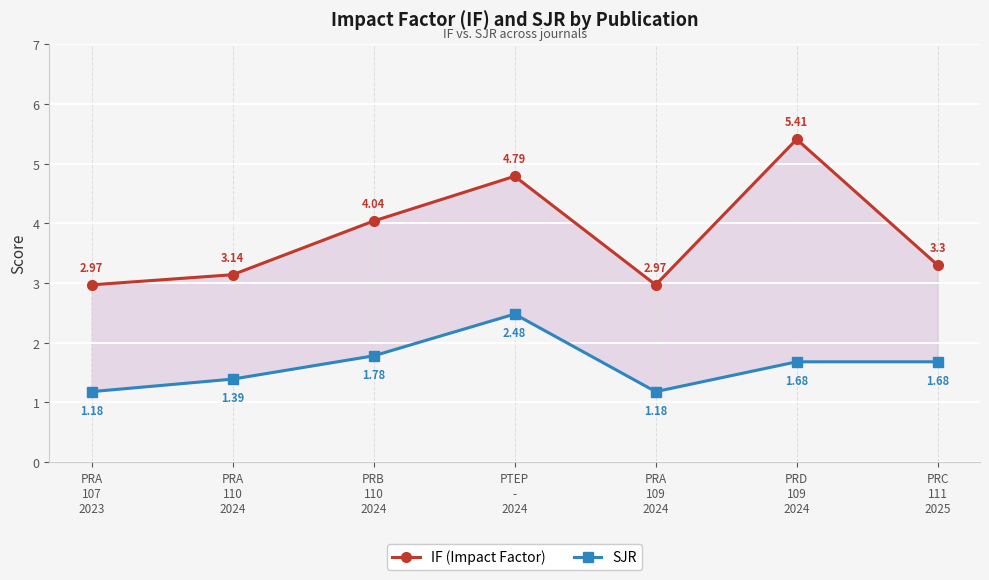

Rank the series by their maximum value, from highest to lowest.

IF (Impact Factor), SJR